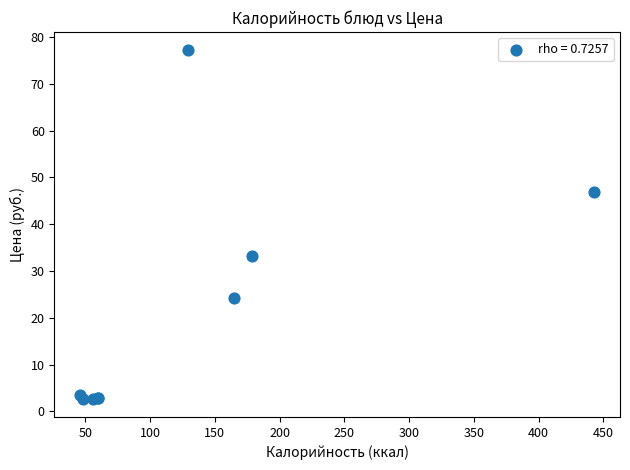

What Y value in the scatter plot is closest to 39?

33.2